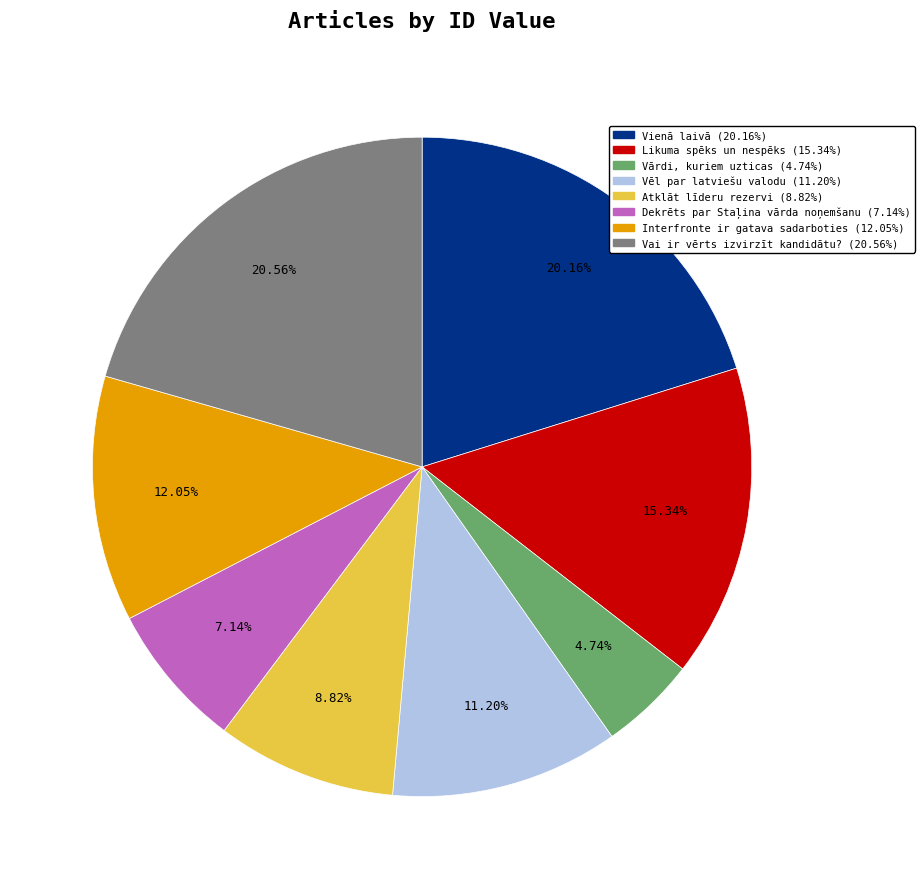

To the nearest percent, what is the difference between the largest and smallest slice percentages?

16%